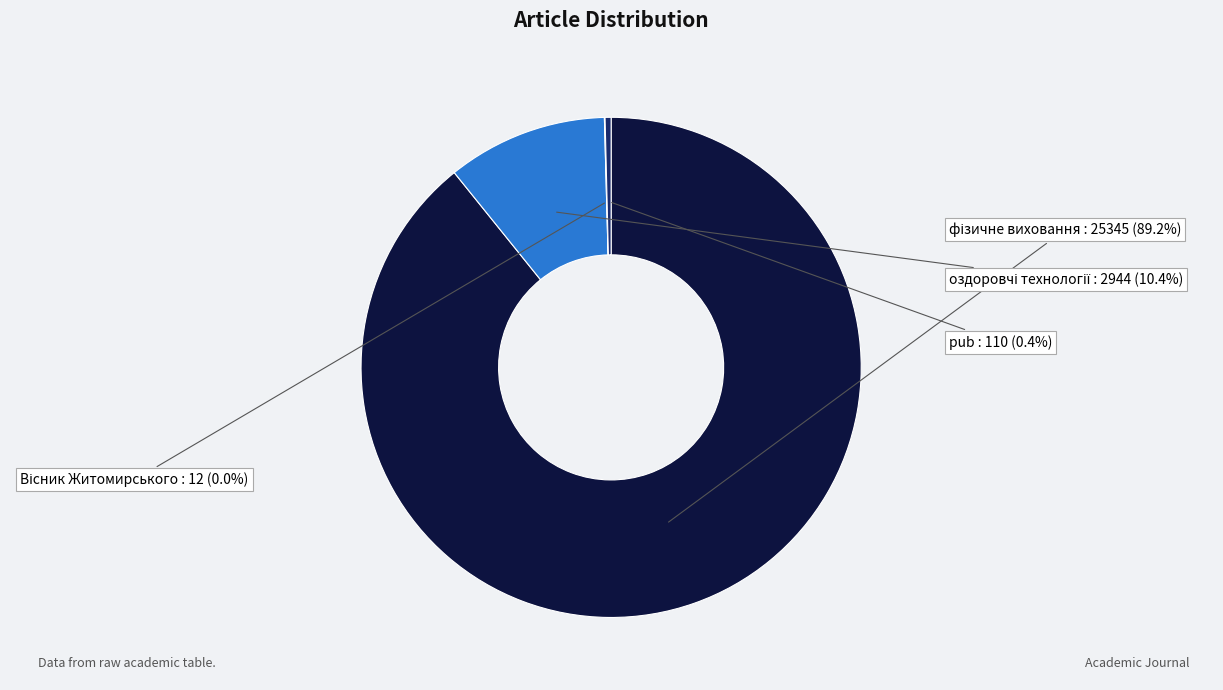

Is there a majority slice in this chart?

Yes